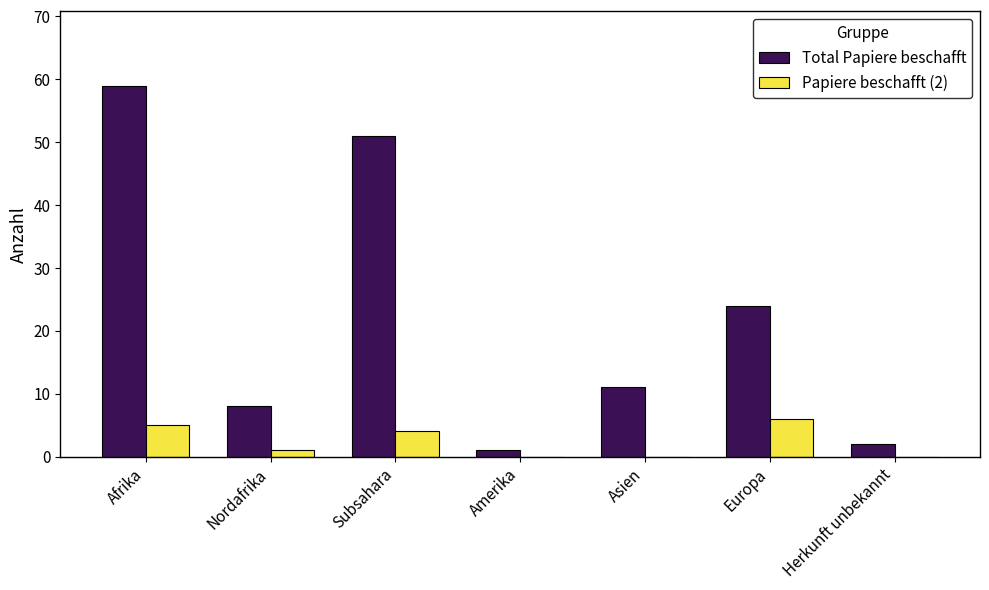

Reading left to right, list all the values displayed in this chart.

Total Papiere beschafft: 59	8	51	1	11	24	2
Papiere beschafft (2): 5	1	4	0	0	6	0